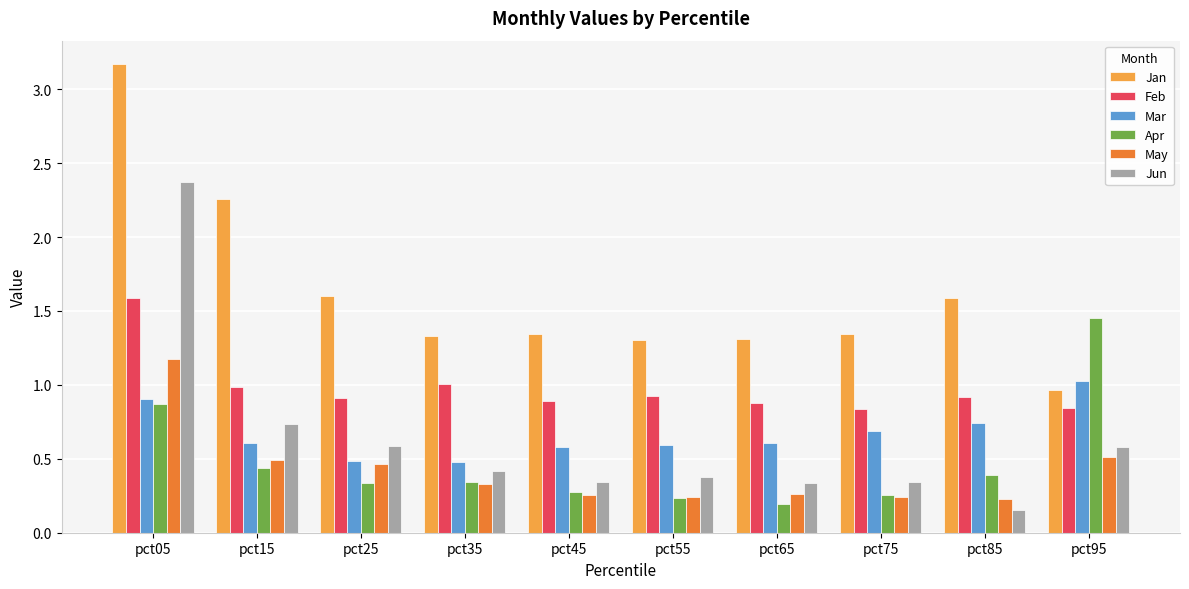

Which label corresponds to the largest value in the chart?

pct05